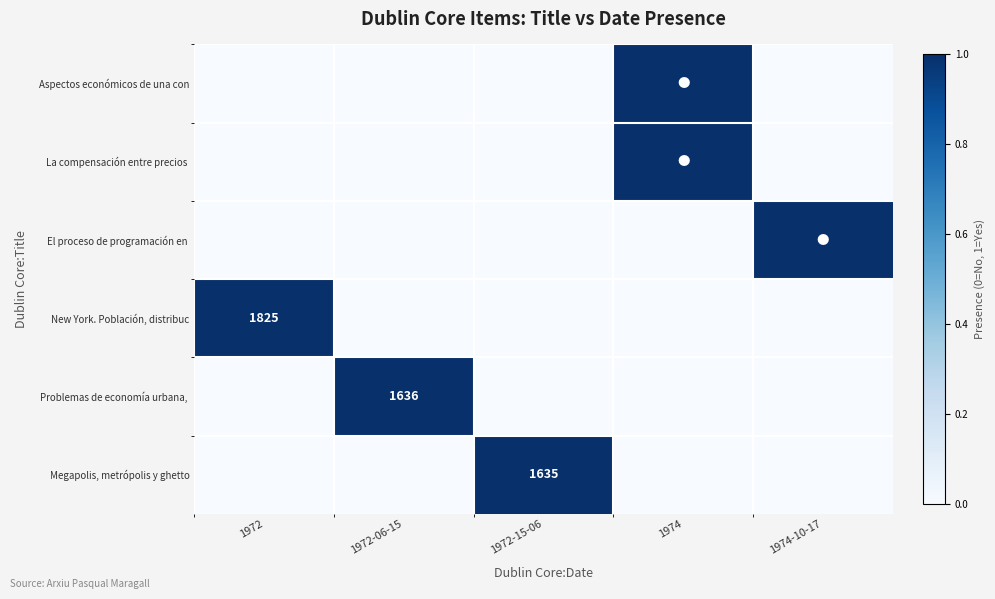

Is it true that Aspectos económicos de una con equals 0 at 1972-15-06?

True